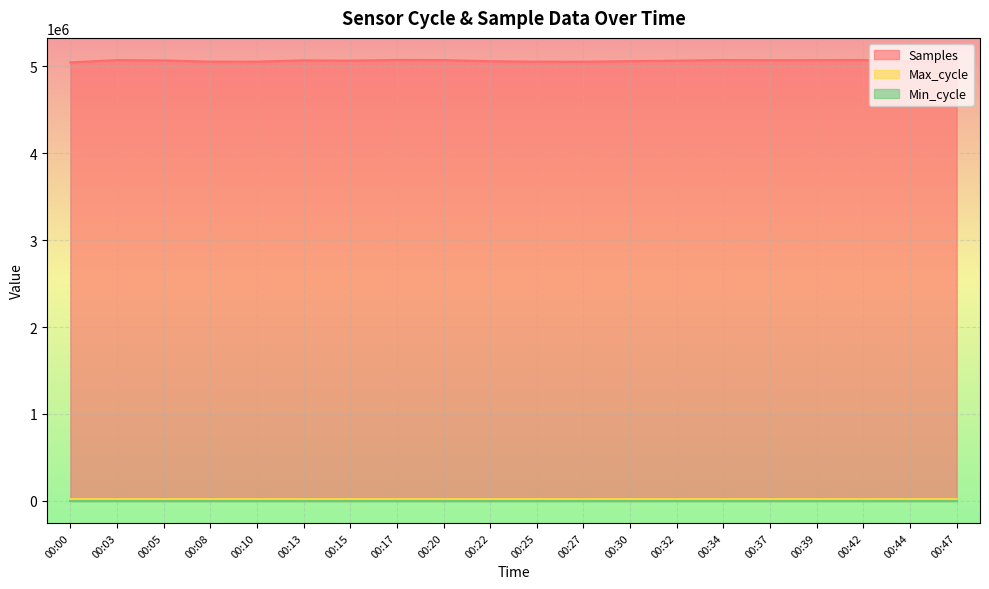

What is the difference between the Samples values at 00:37 and 00:34?

2396